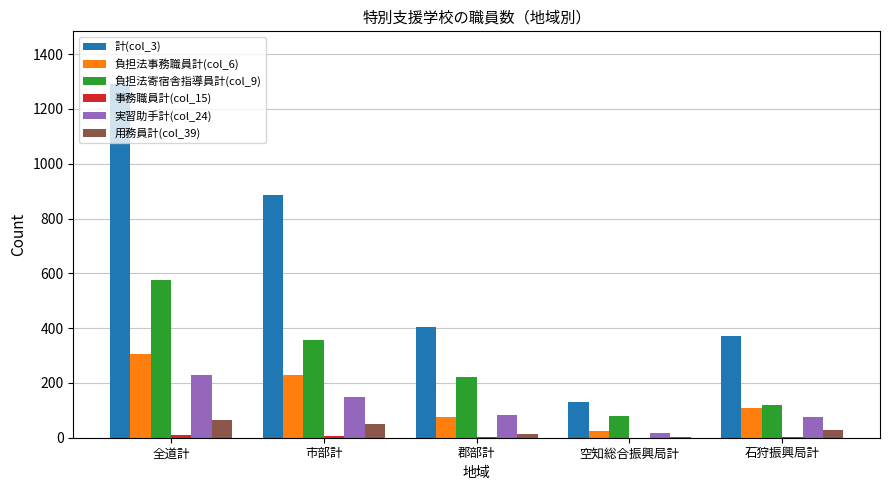

At which category does the chart reach its peak across all series?

全道計